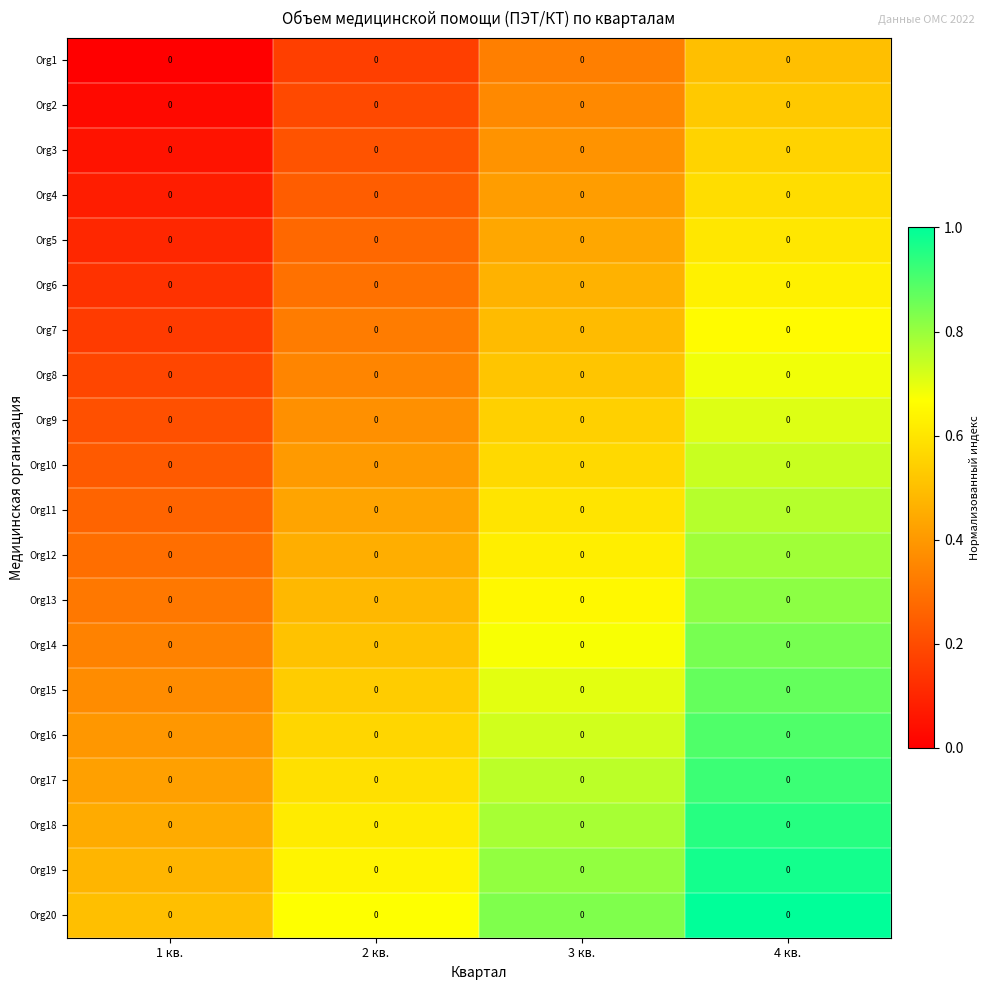

At which category is the sum across all series the highest?

4 кв.